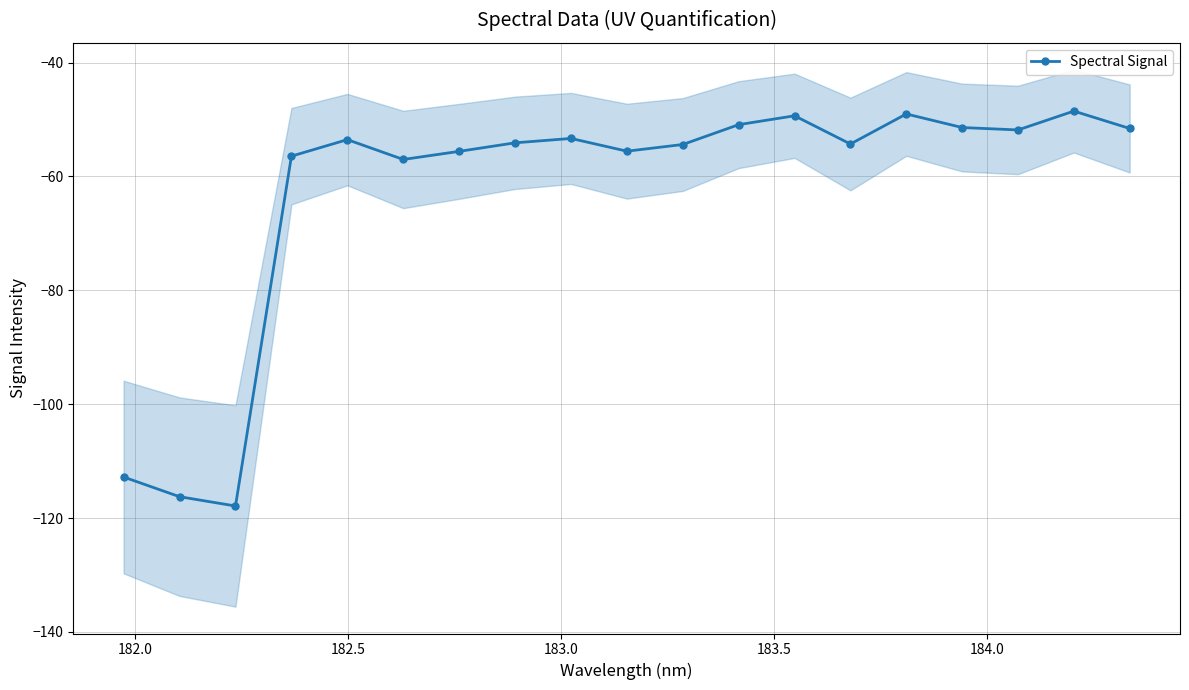

Does the chart have visible grid lines?

Yes